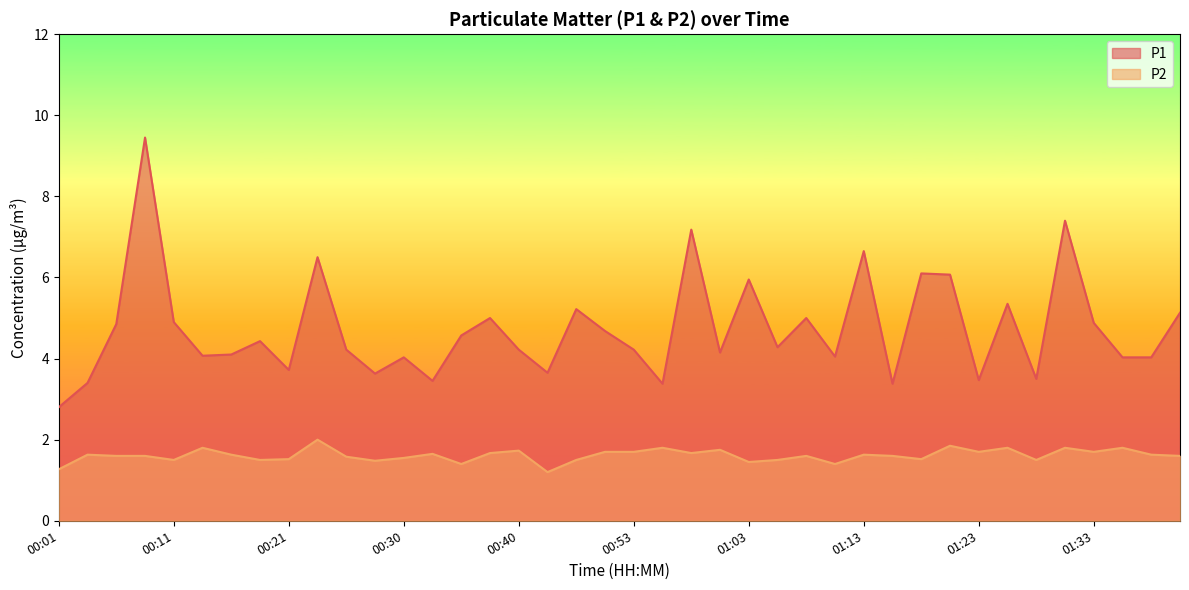

What is the sum of the P1 values at 01:15 and 01:13?

10.0